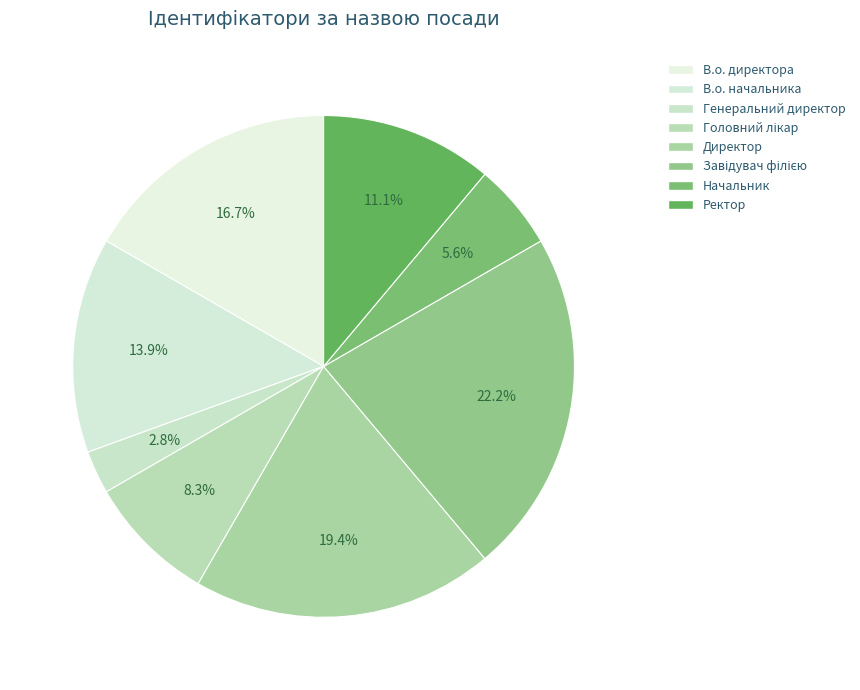

How many slices are in this pie chart?

8